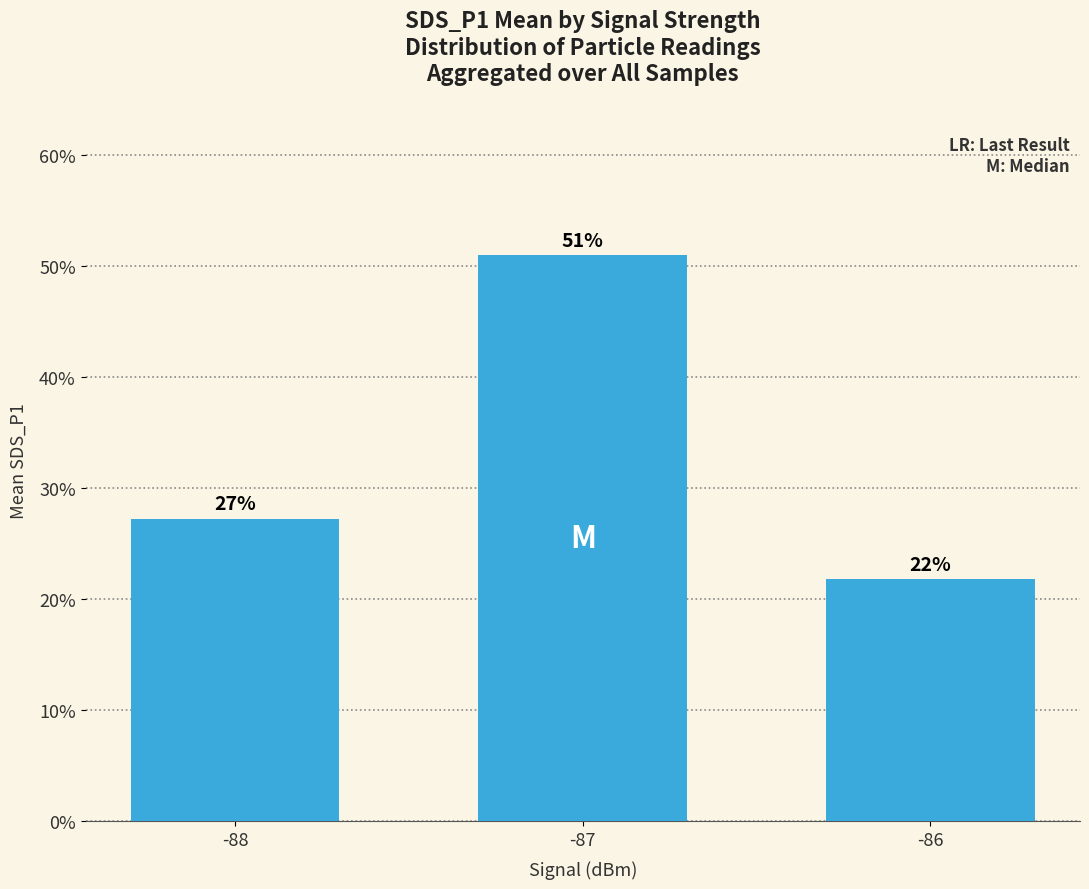

Are the bars horizontal?

No